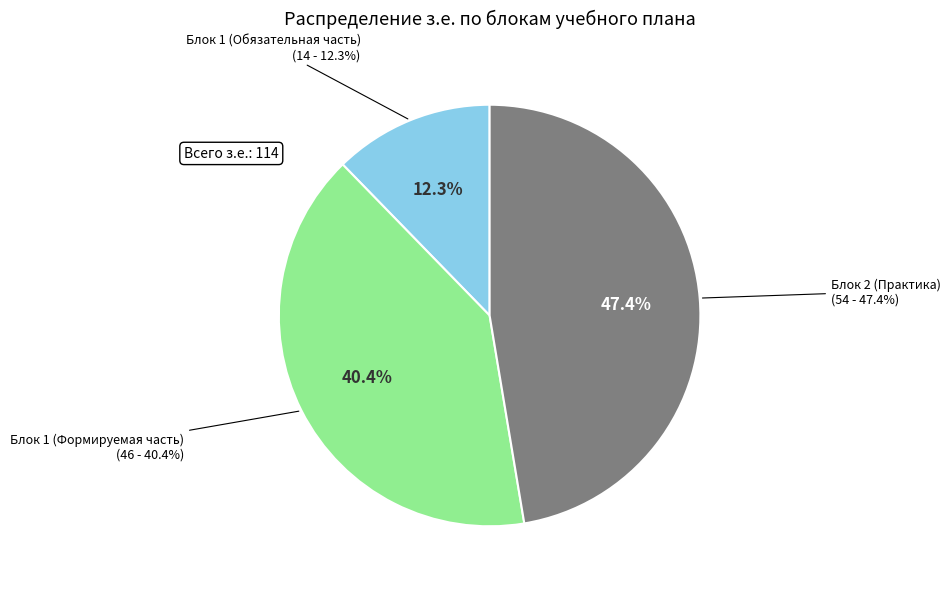

To the nearest percent, what is the average slice percentage?

33%